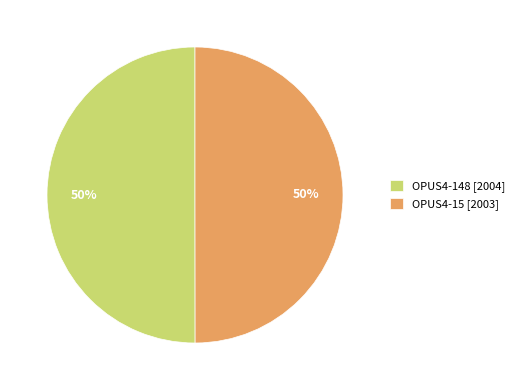

How many slices are in this pie chart?

2